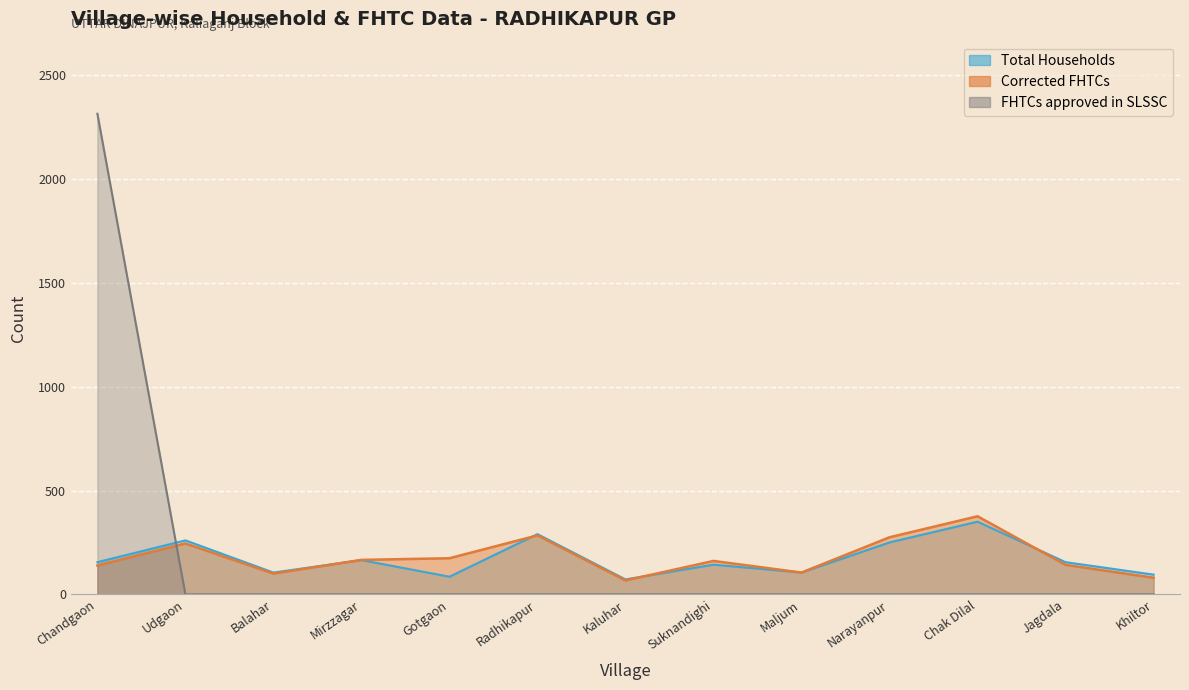

Reading left to right, list all the values displayed in this chart.

Total Households: 155	260	105	165	85	290	72	143	105	250	350	155	95
FHTCs approved in SLSSC: 2314	0	0	0	0	0	0	0	0	0	0	0	0
Corrected FHTCs: 139	245	100	166	174	284	67	161	105	275	376	142	80